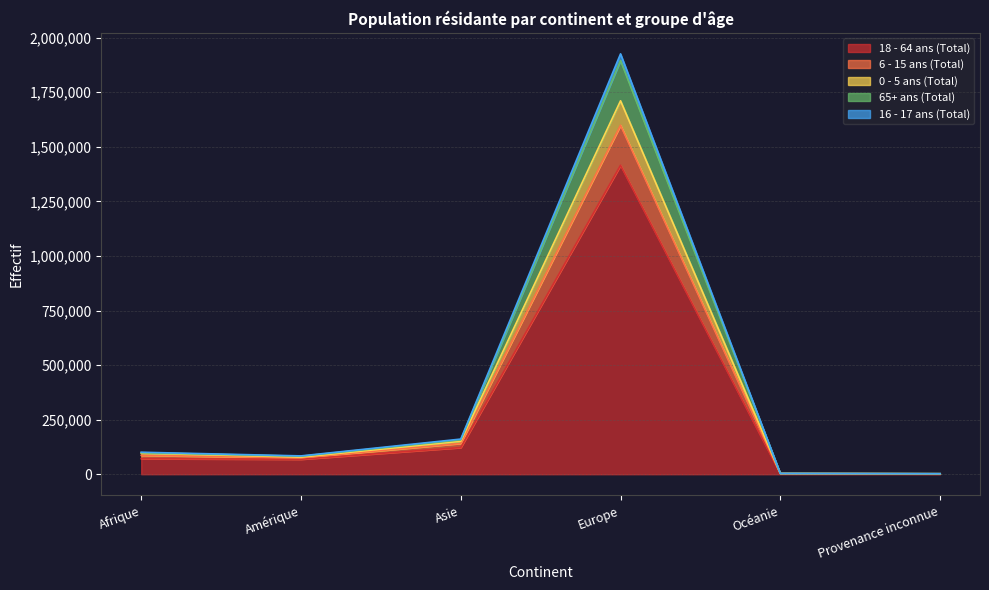

What are all the series names shown in the legend?

18 - 64 ans (Total), 6 - 15 ans (Total), 0 - 5 ans (Total), 65+ ans (Total), 16 - 17 ans (Total)